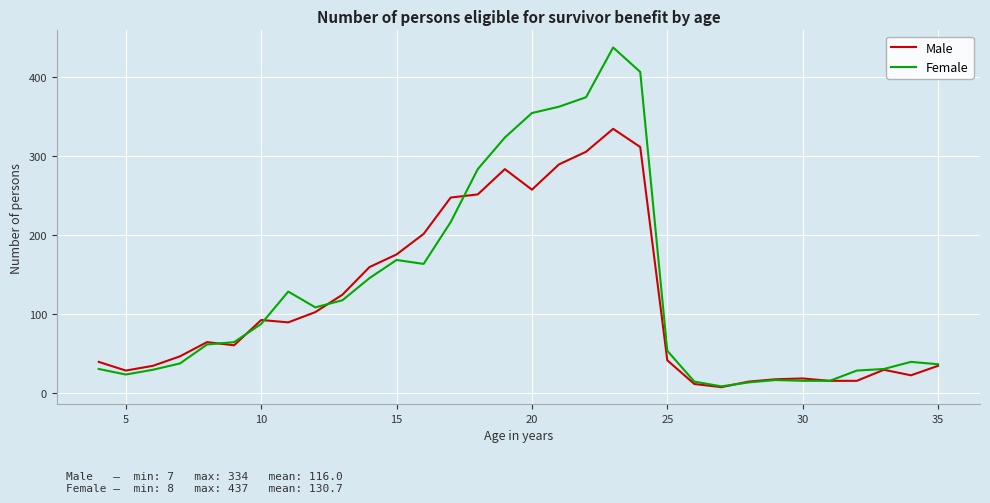

Rank the series by their maximum value, from highest to lowest.

Female, Male